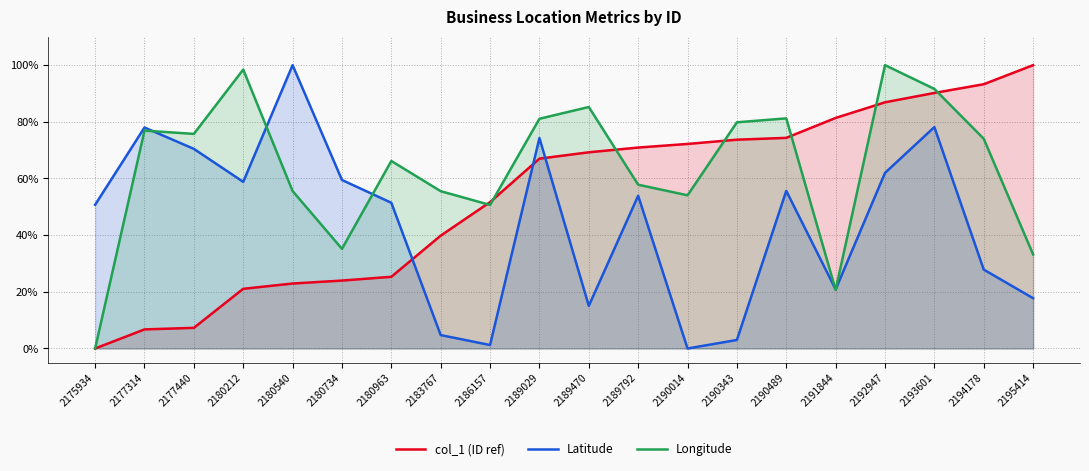

At how many categories does at least one series exceed 60?

16